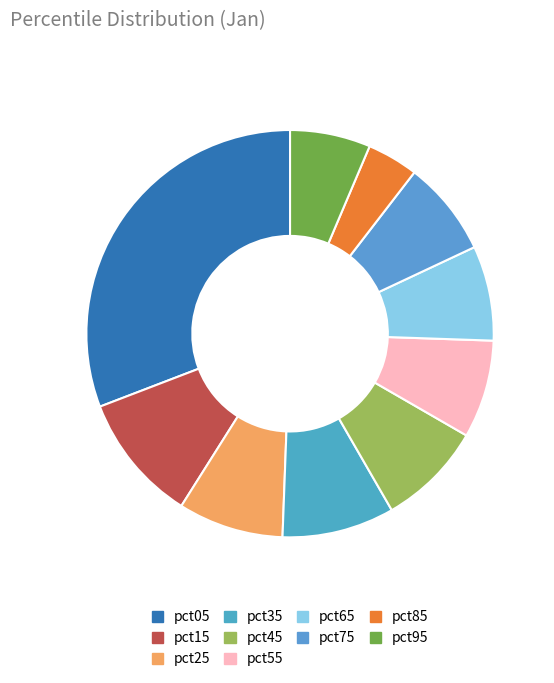

Count the number of slices in the pie.

10